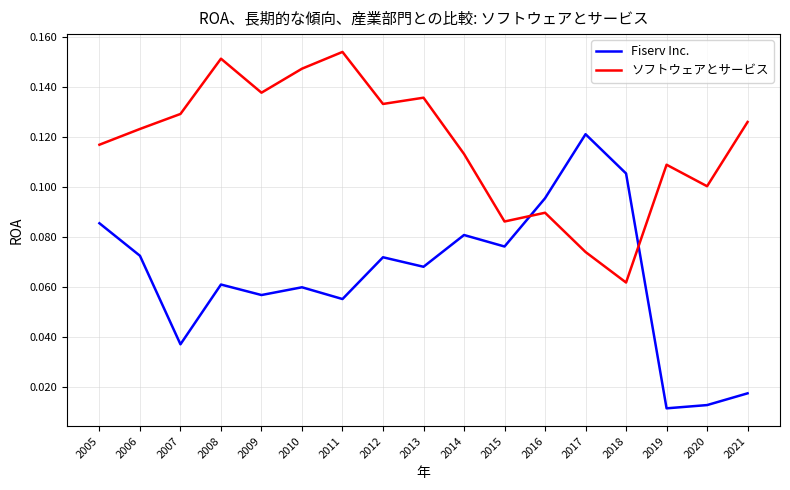

True or false: Fiserv Inc. has more than 1 points higher than both neighbors.

True